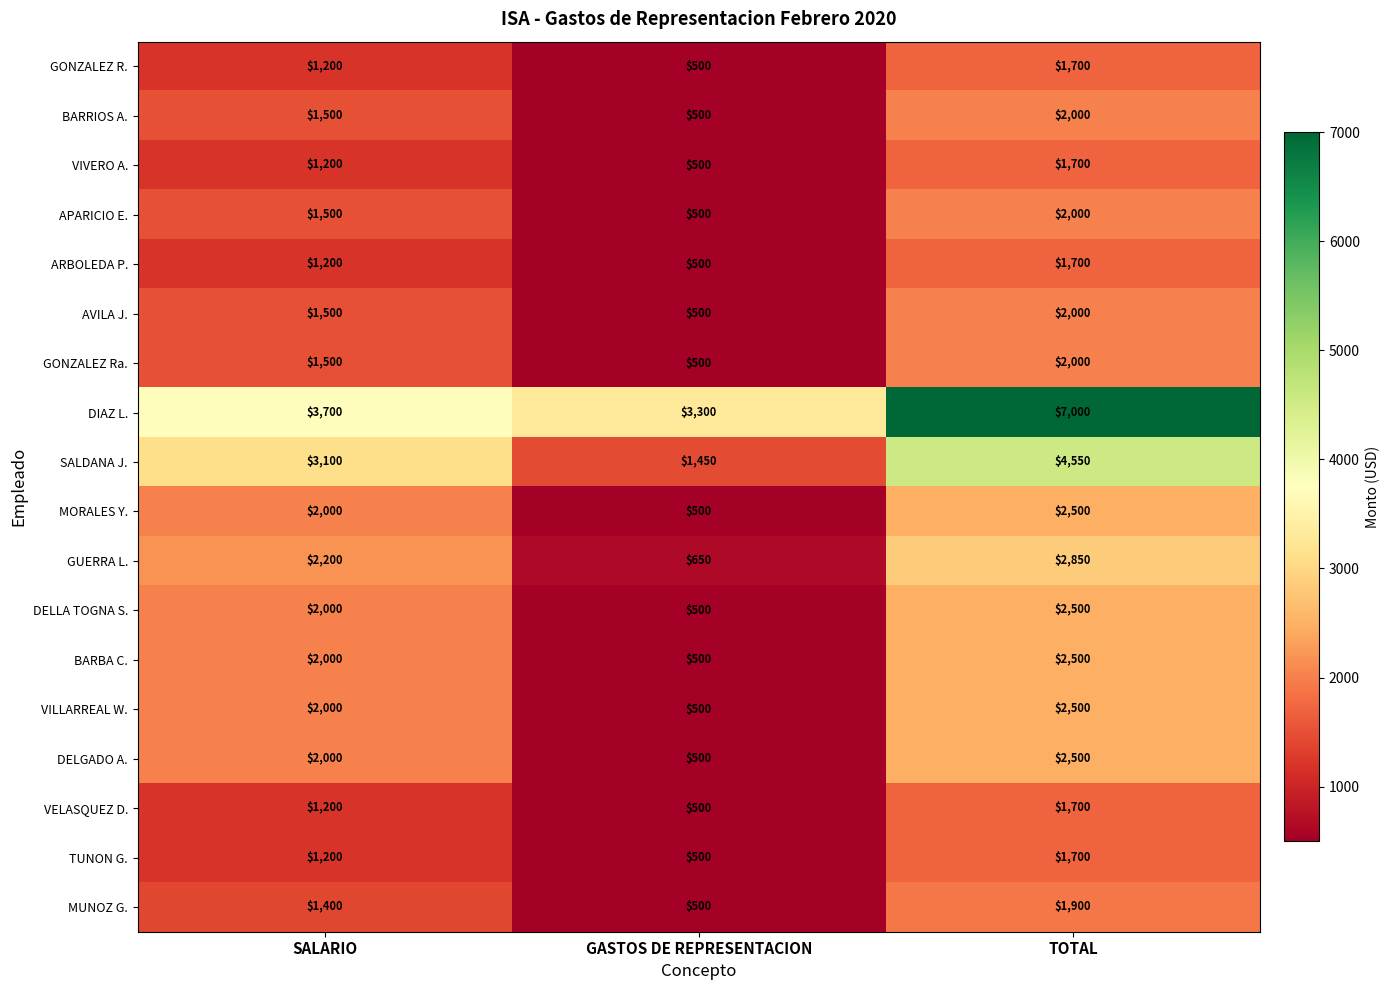

Which series changed the most between GASTOS DE REPRESENTACION and TOTAL?

DIAZ L.